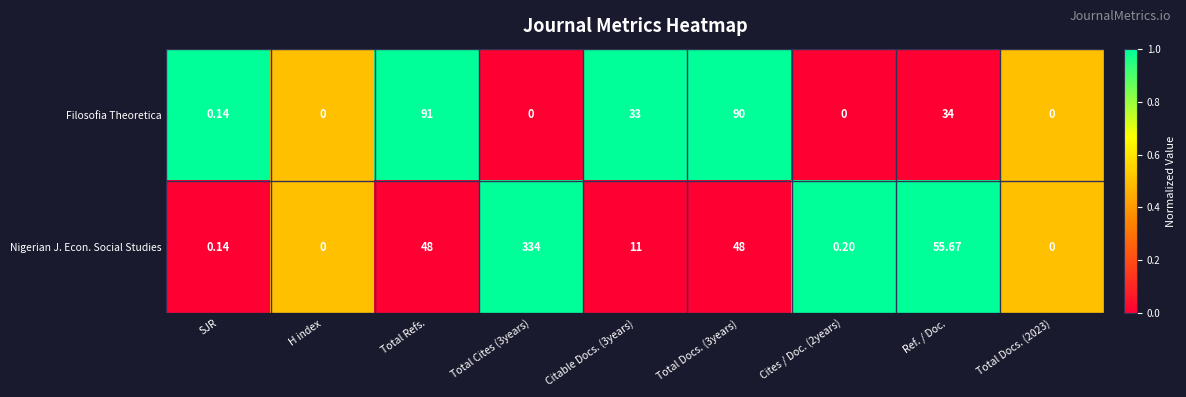

List the series in order of their overall mean, lowest first.

Filosofia Theoretica, Nigerian J. Econ. Social Studies